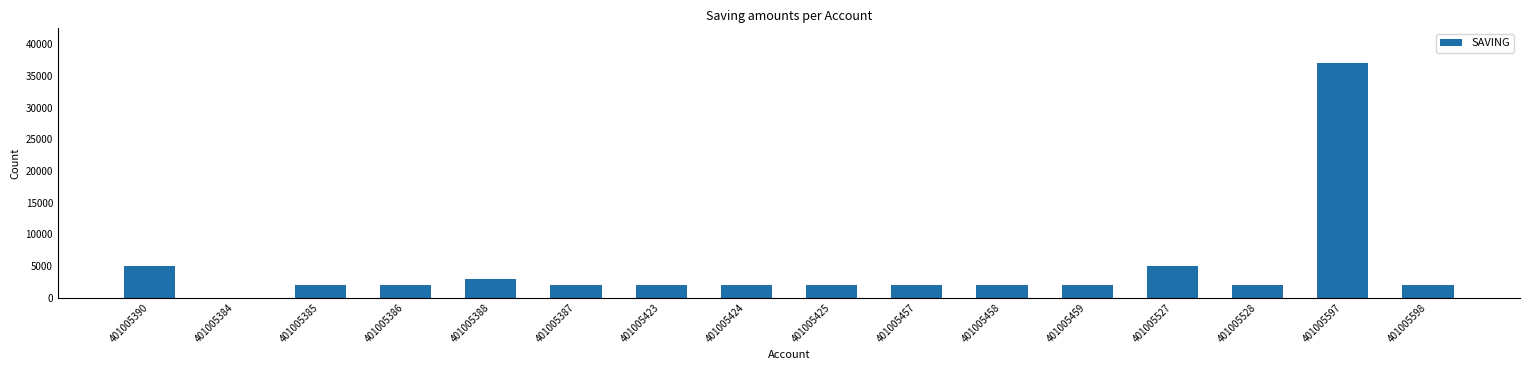

What is the ratio of the value at 401005459 to the value at 401005425?

1.0